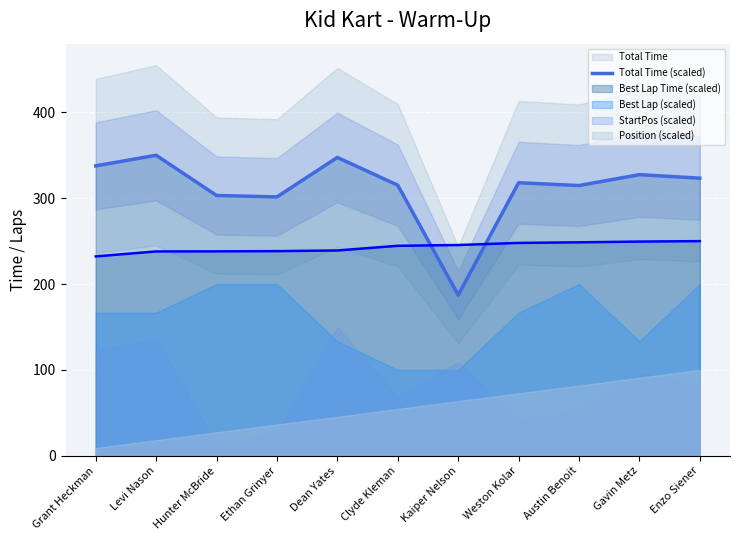

At which category does the chart reach its minimum across all series?

Kaiper Nelson